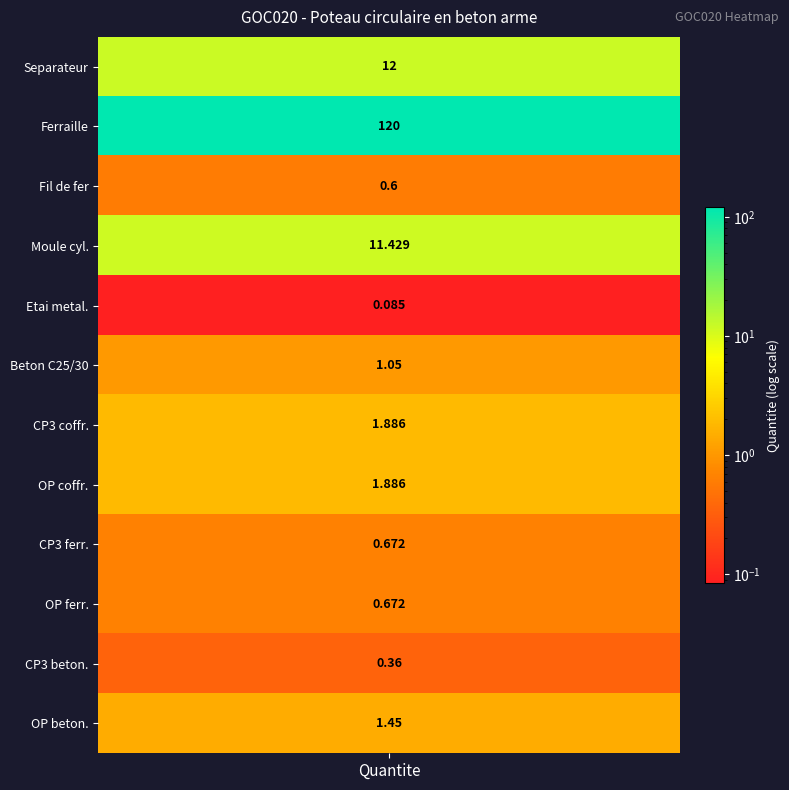

What is the difference between the values at 7 and 3?

9.5